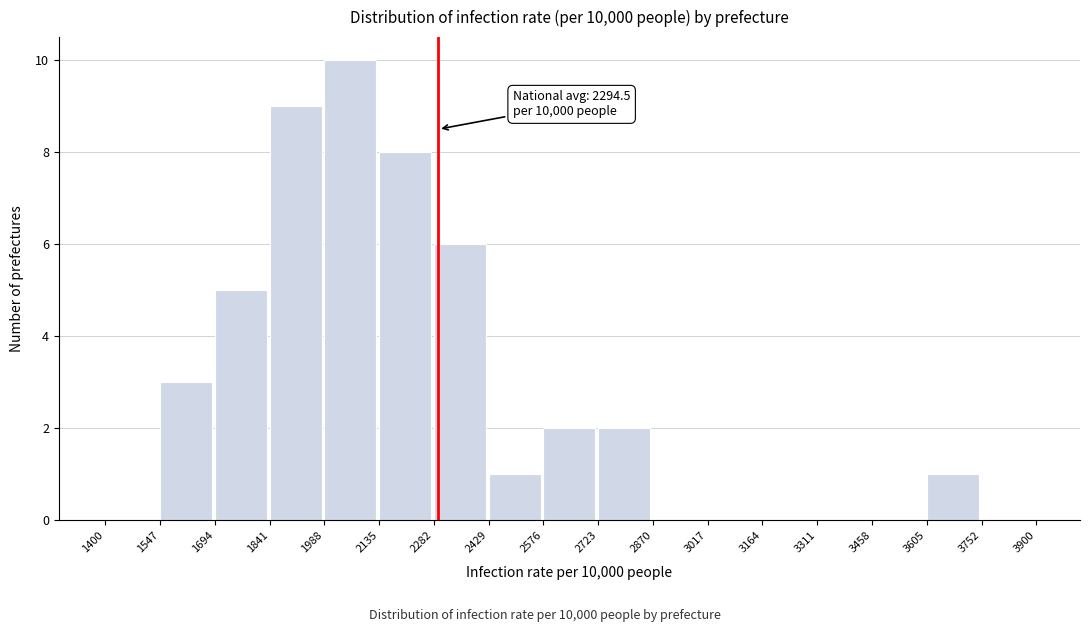

Which range on the x-axis has the tallest bar?

1988 to 2135